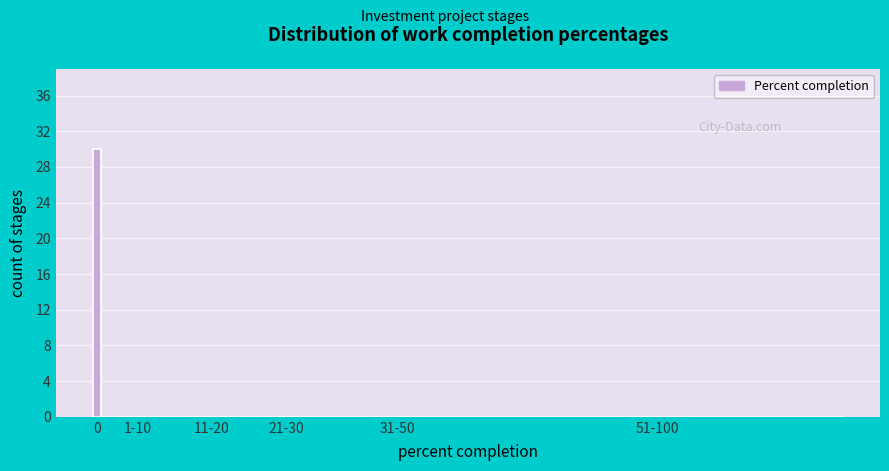

Reading left to right, transcribe all the data shown in this chart.

0=30	1-10=0	11-20=0	21-30=0	31-50=0	51-100=0